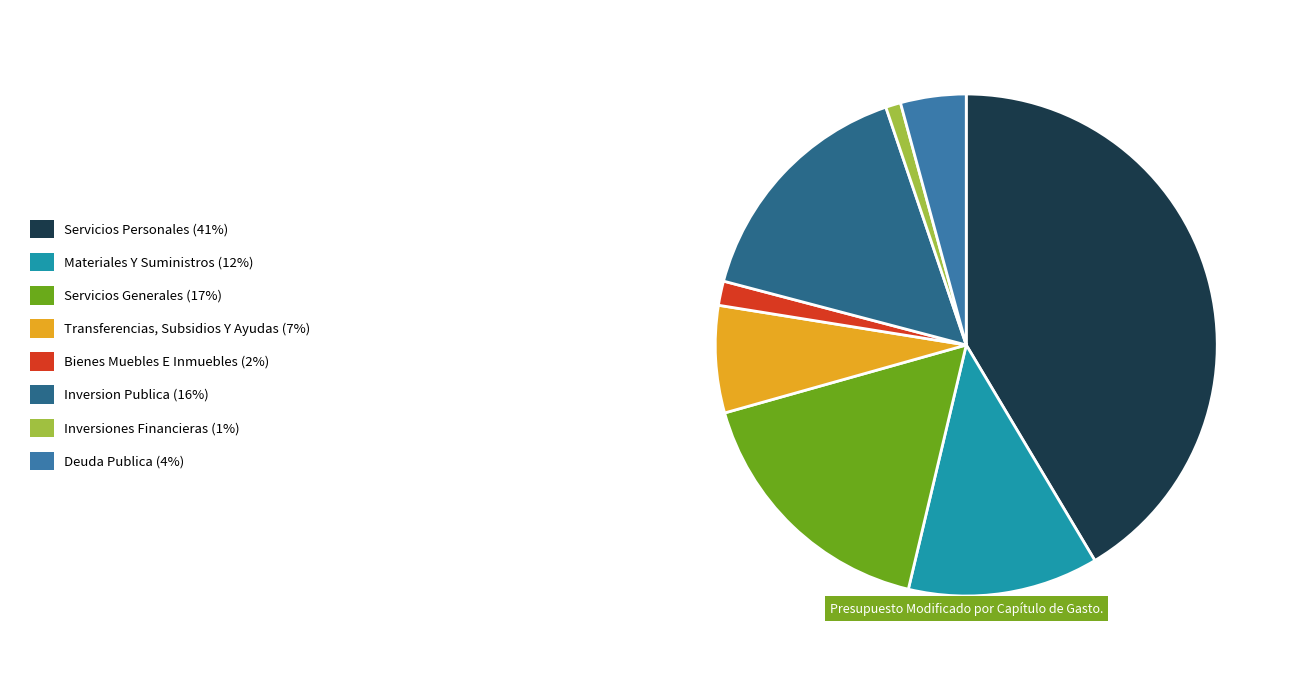

Which category has the smallest portion of the pie?

INVERSIONES FINANCIERAS